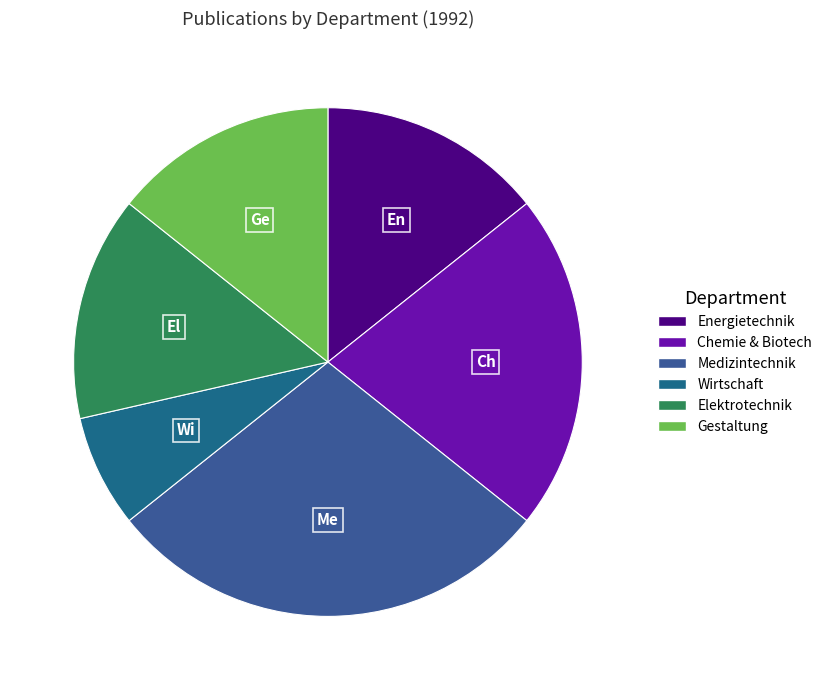

What is the smallest slice in the pie chart?

Fachbereich Wirtschaftswissenschaften